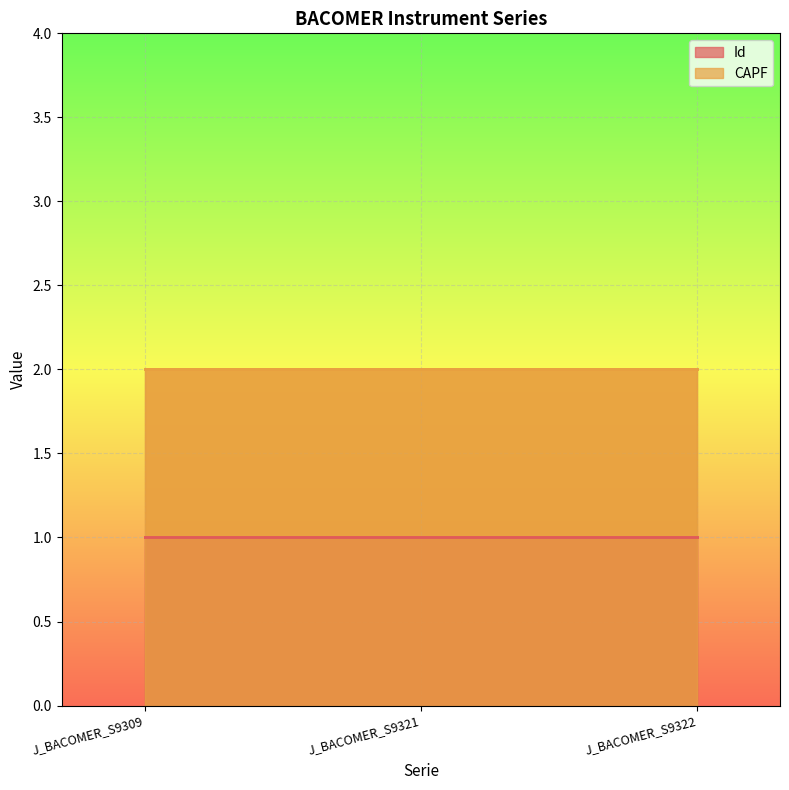

What is the difference between the highest and lowest values at J_BACOMER_S9321?

1